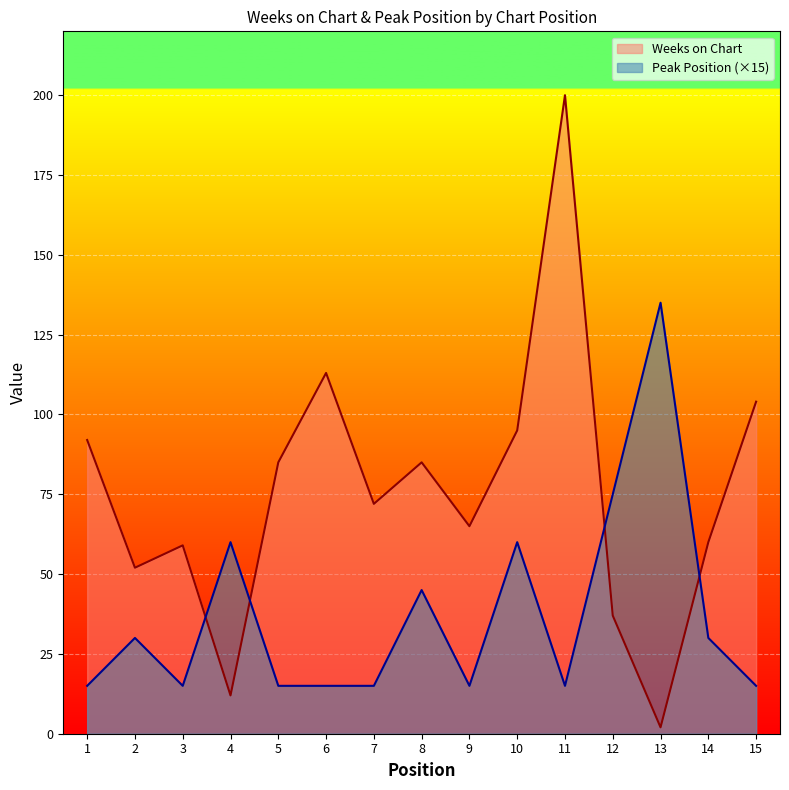

Which series has the largest range (max minus min)?

Weeks on Chart